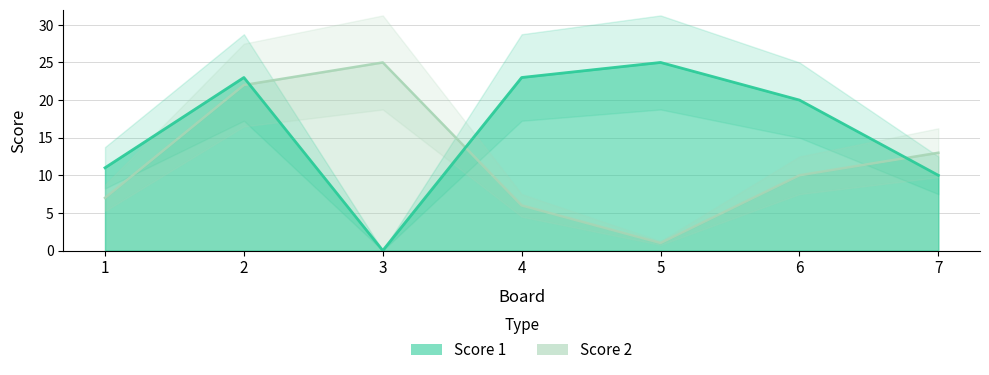

Rank the series by their maximum value, from highest to lowest.

Score 1, Score 2